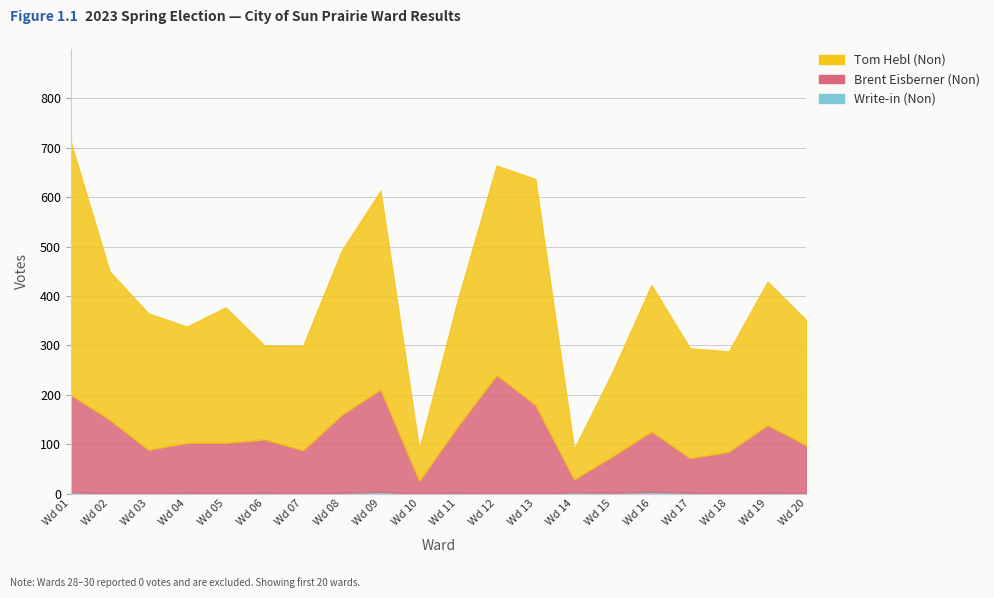

What is the value of the Write-in (Non) point at the 19th from the left?

2